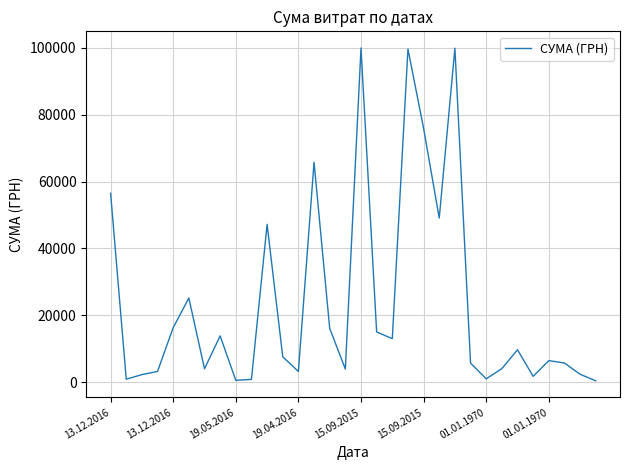

What is the maximum value shown in the chart?

99980.0